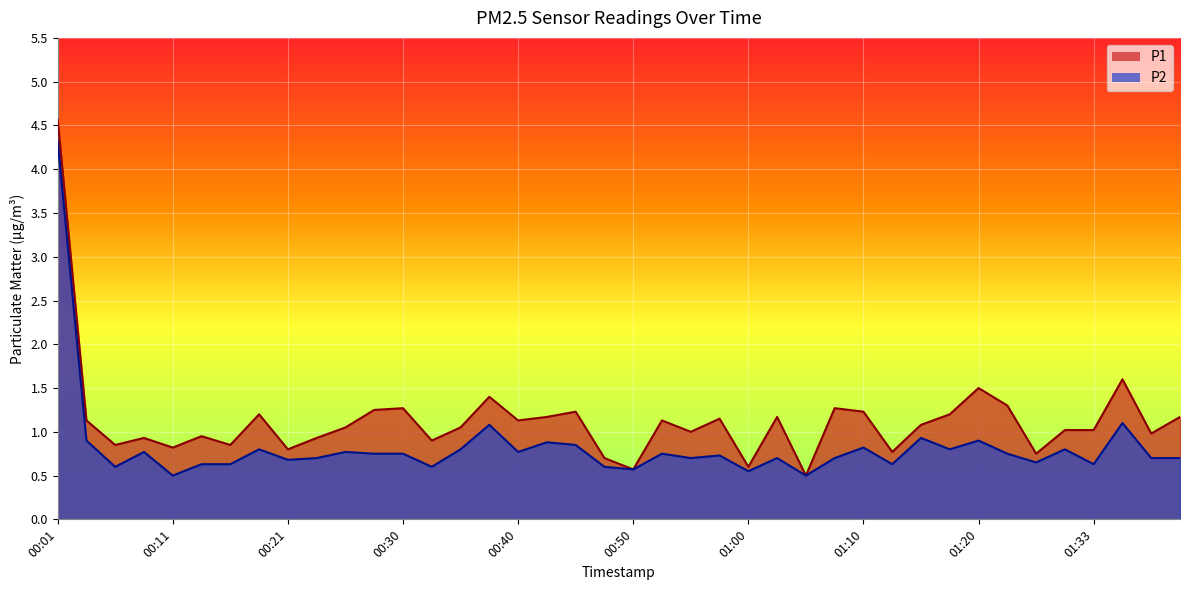

What are all the series names shown in the legend?

P1, P2